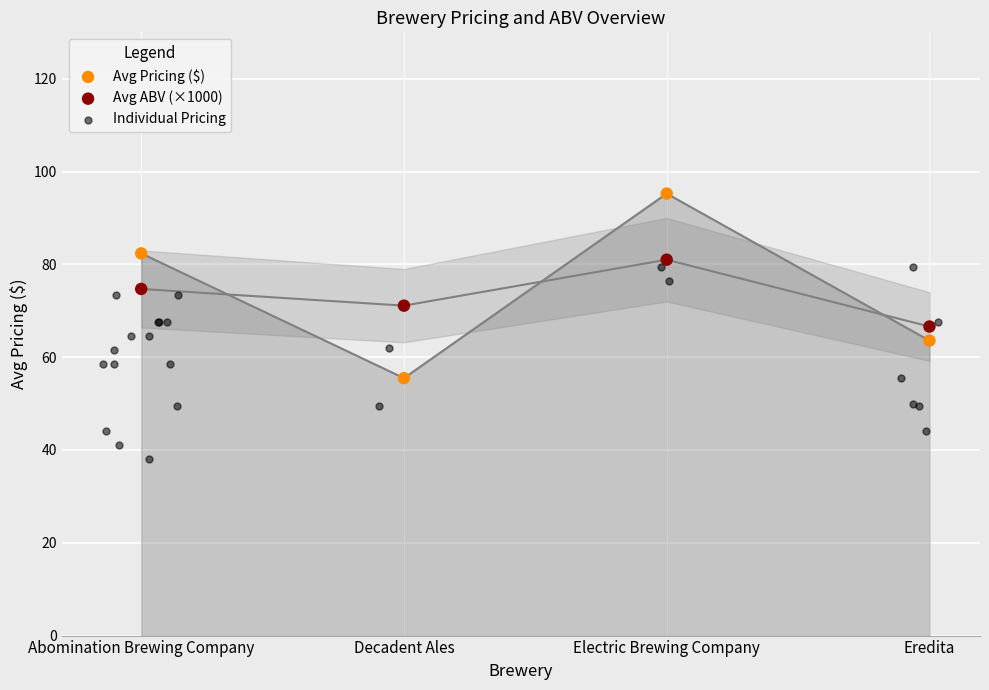

Which series contains the lowest Y value?

Individual Pricing